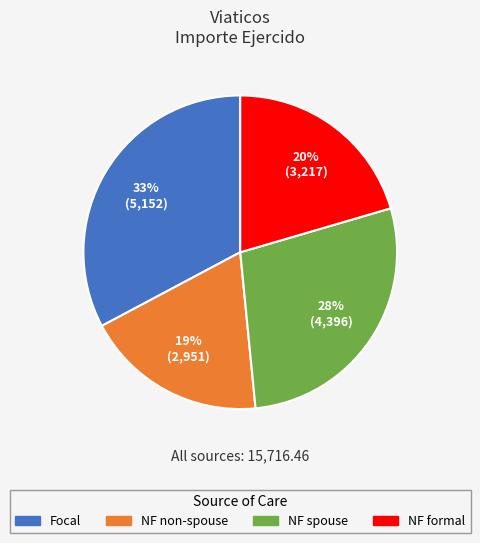

Do NF spouse and NF non-spouse together represent more than half of the pie?

No